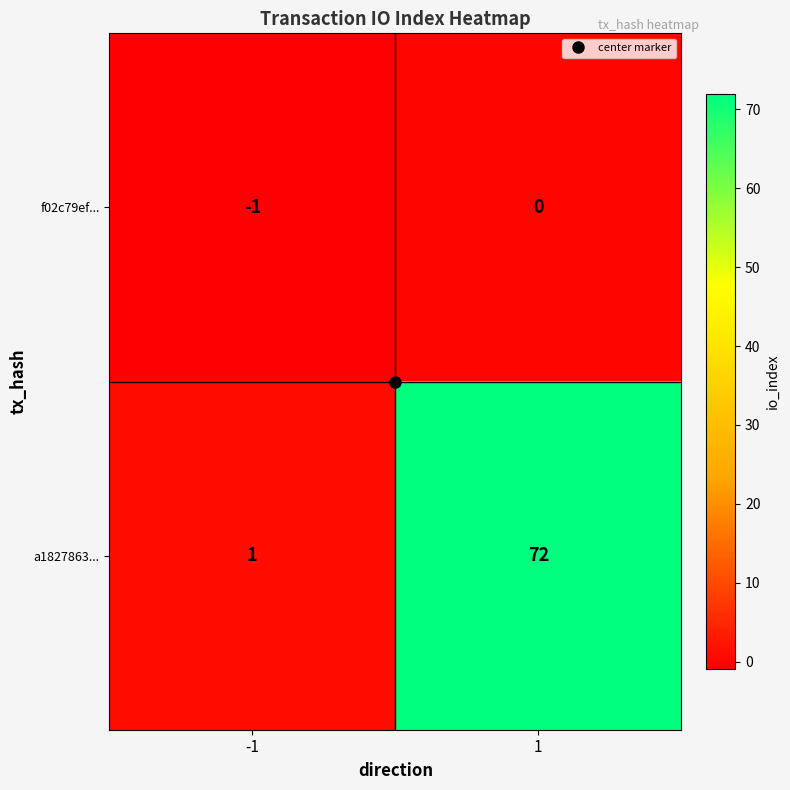

Is it true that f02c79ef... equals -1 at -1?

True